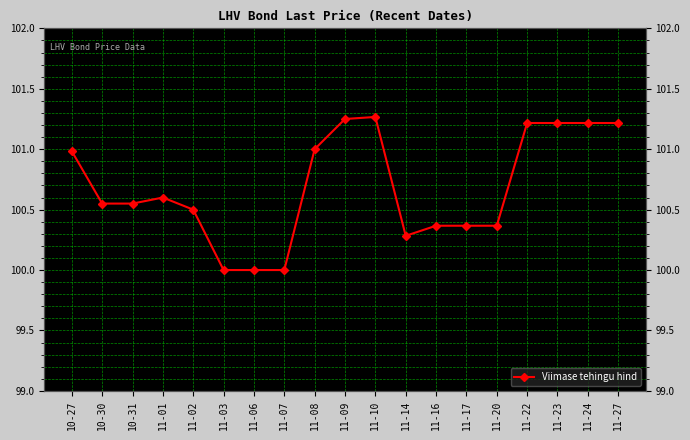

Count the number of categories in the chart.

19